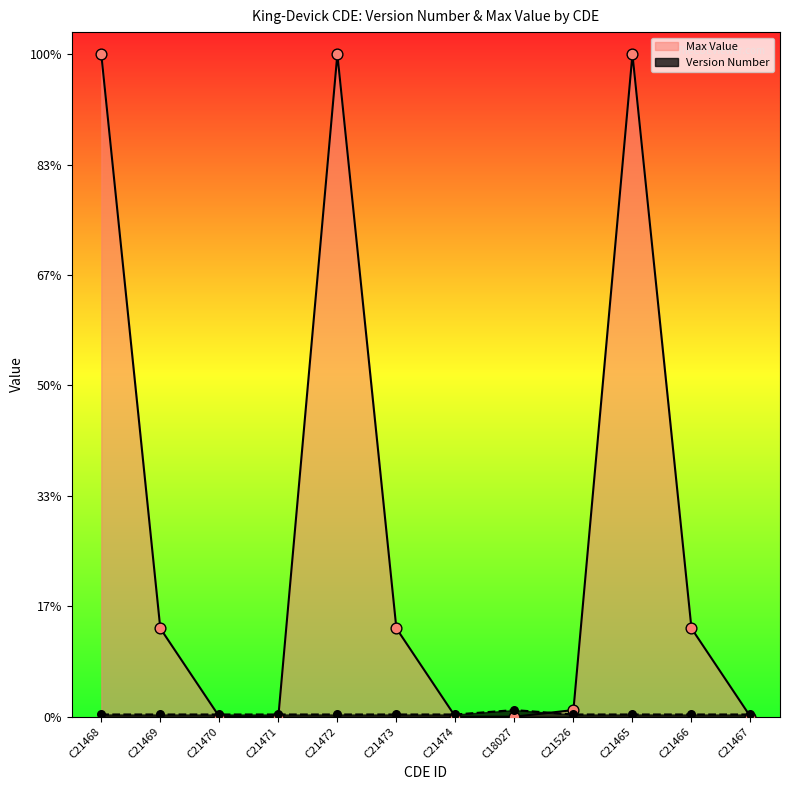

Which series has the largest total across all categories?

Max Value